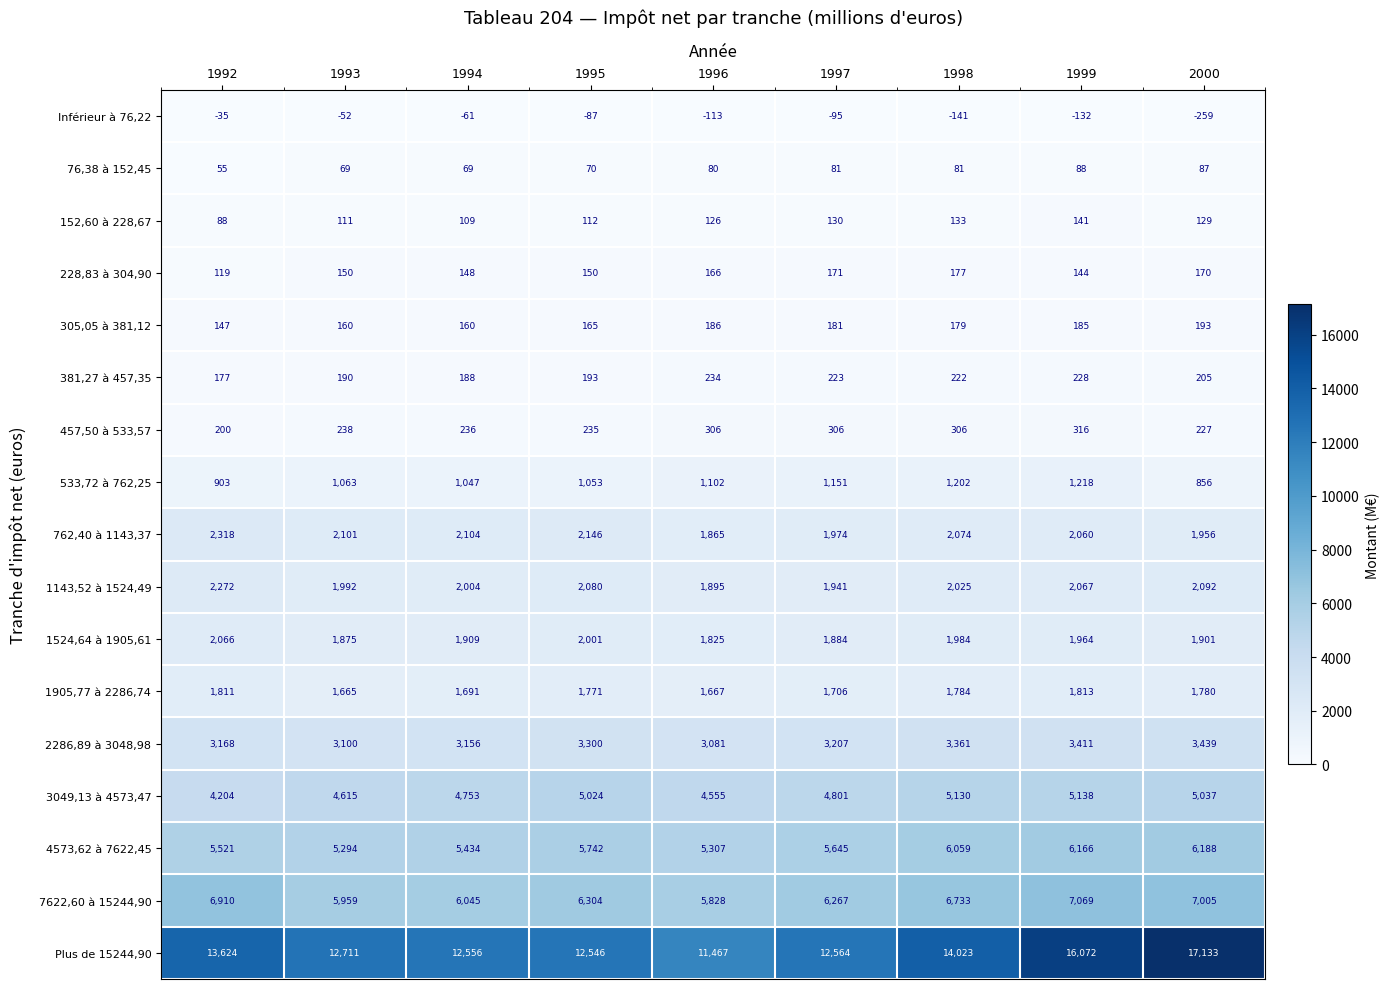

Read the 2286,89 à 3048,98 value at 1993.

3100